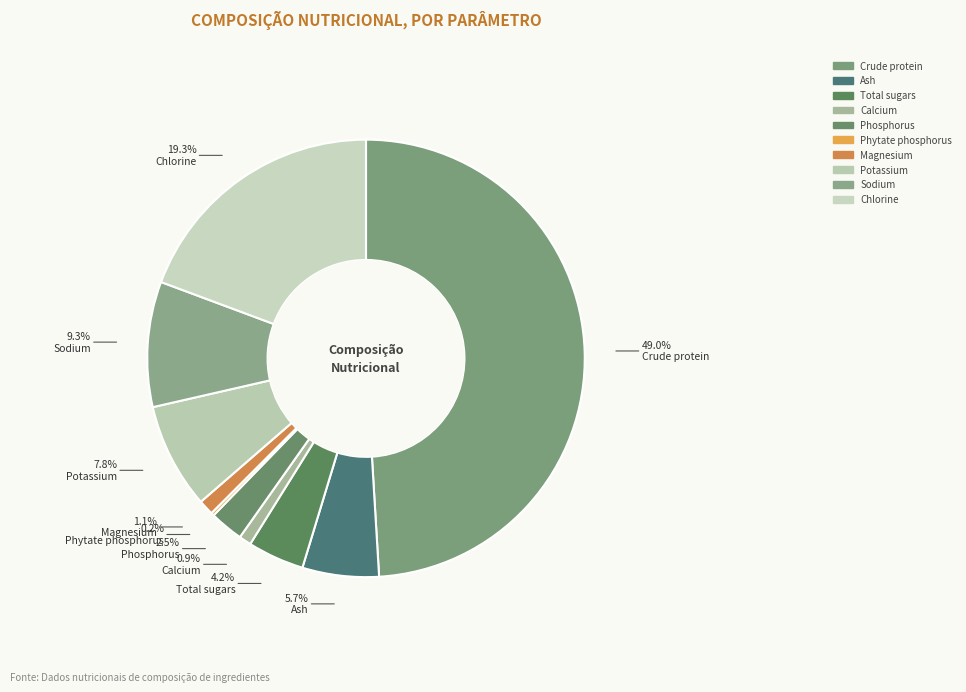

What is the total percentage of Ash and Crude protein?

54.7%